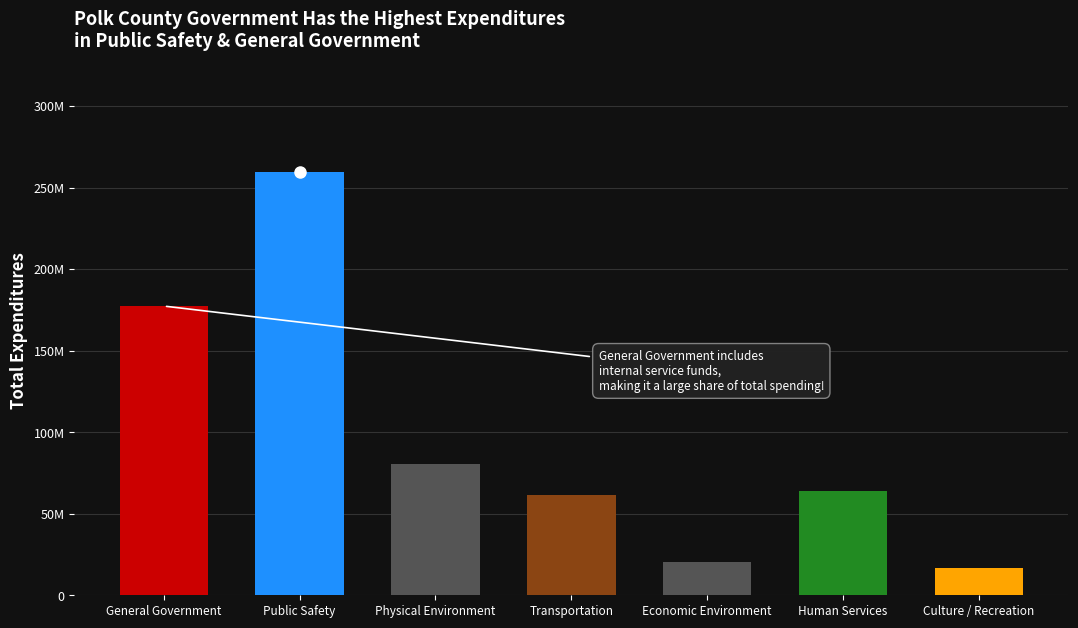

What is the sum of all values?

680061647